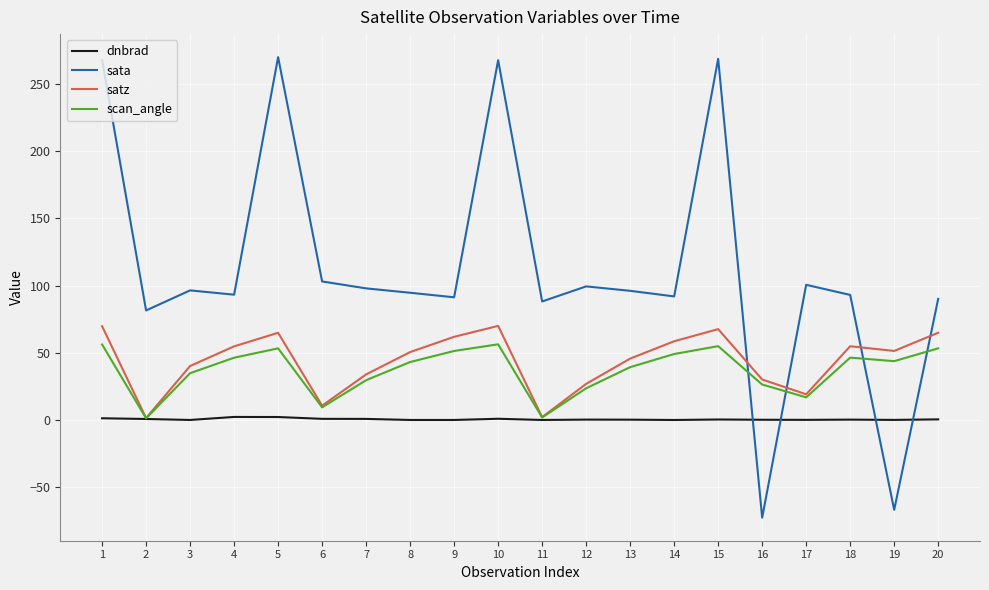

Which series has the largest total across all categories?

sata